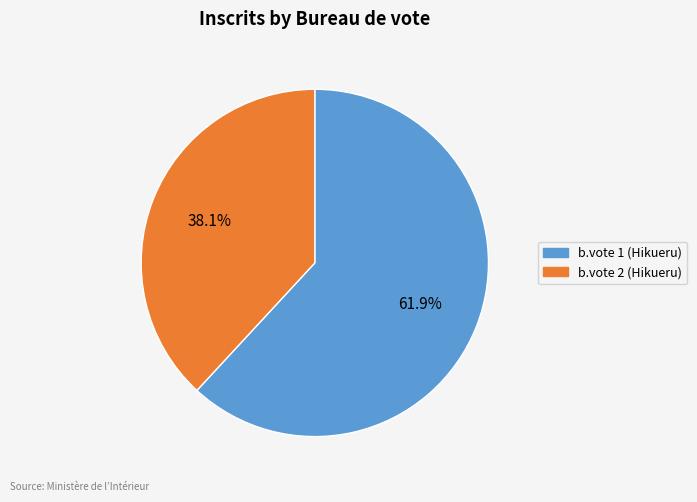

Between b.vote 1 (Hikueru) and b.vote 2 (Hikueru), which is larger?

b.vote 1 (Hikueru)